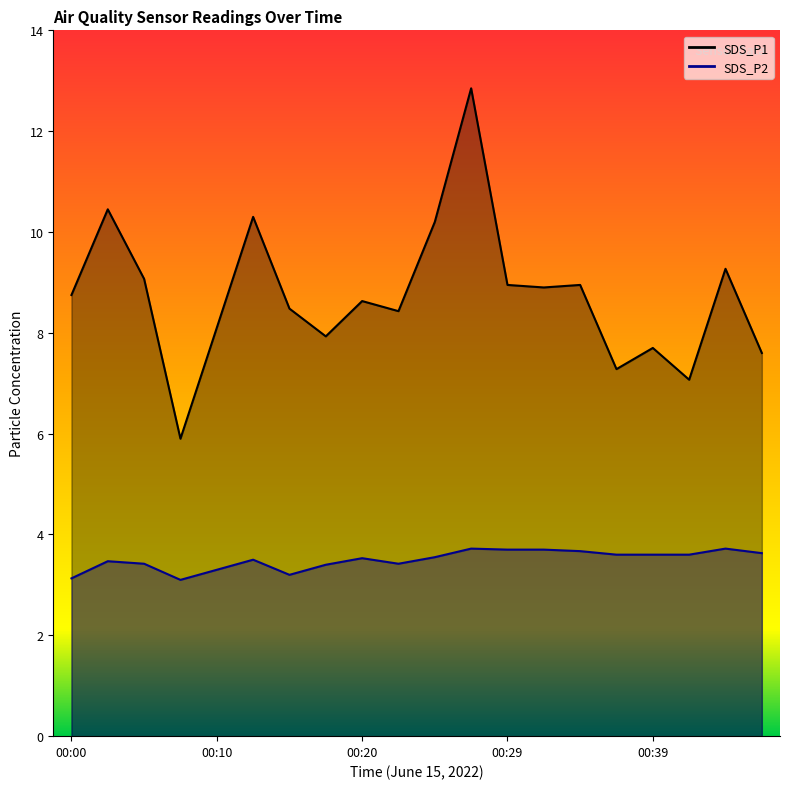

What is the difference between the second highest and minimum values in the SDS_P2 series?

0.6